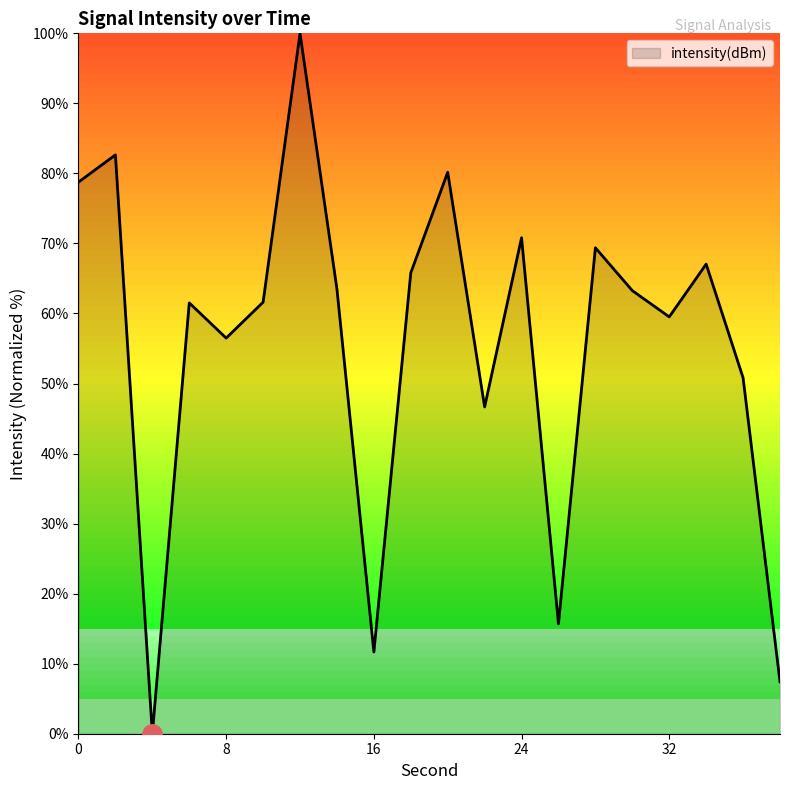

How many lines are shown in the chart?

1